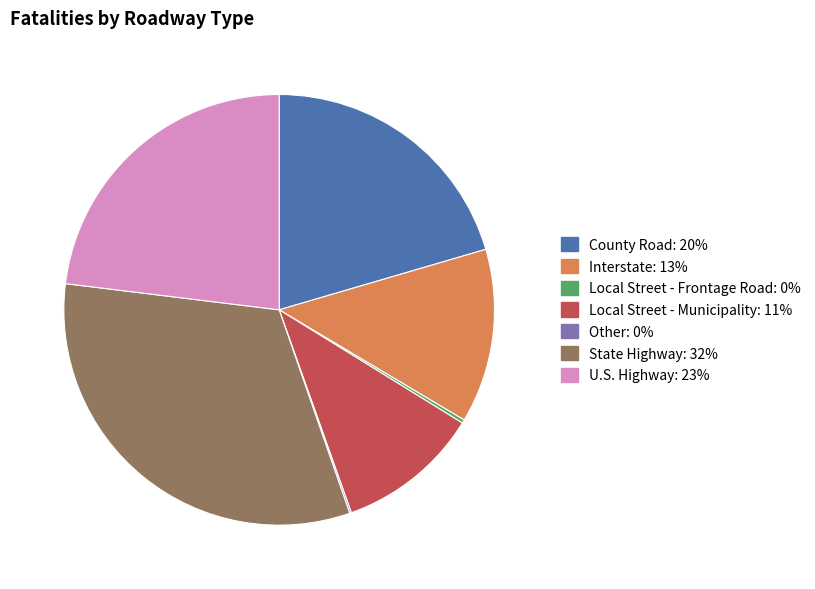

The U.S. Highway slice represents 23% of the pie. True or false?

True